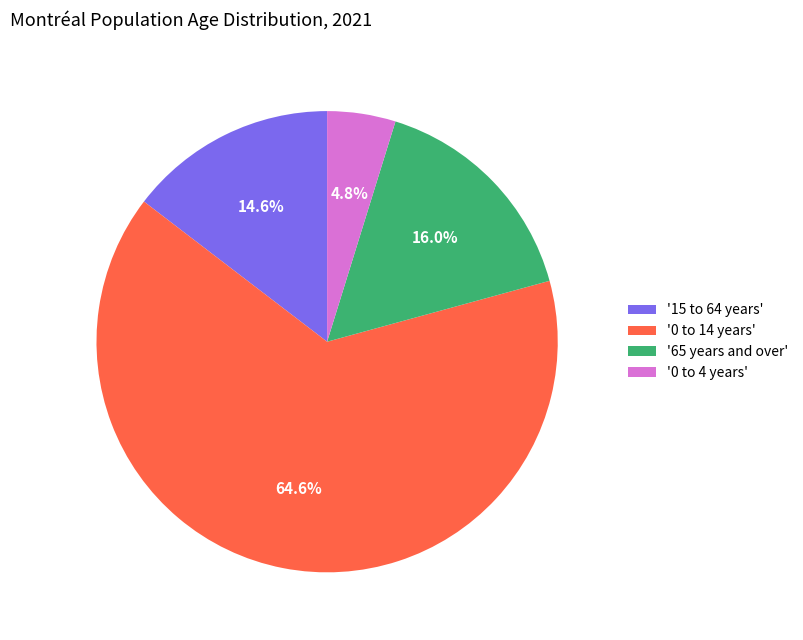

Which category accounts for the majority?

'0 to 14 years'